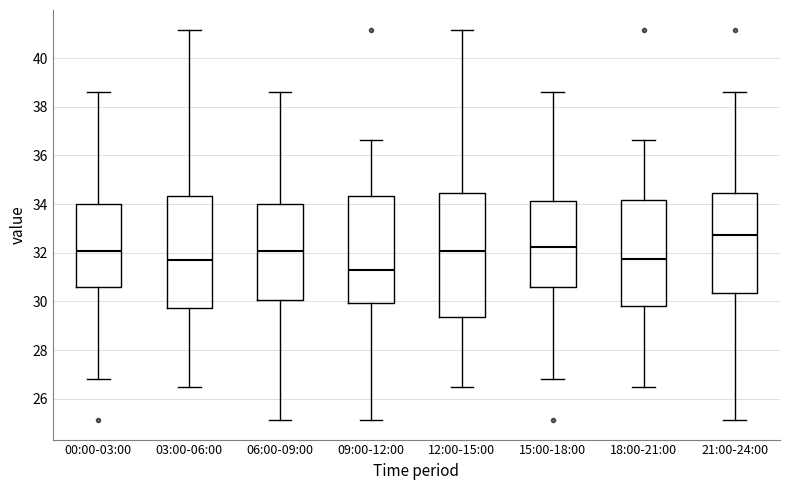

Which box has the highest median line?

21:00-24:00